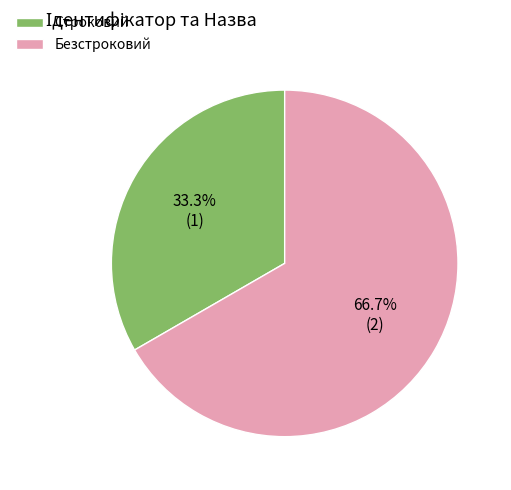

Count the number of slices in the pie.

2